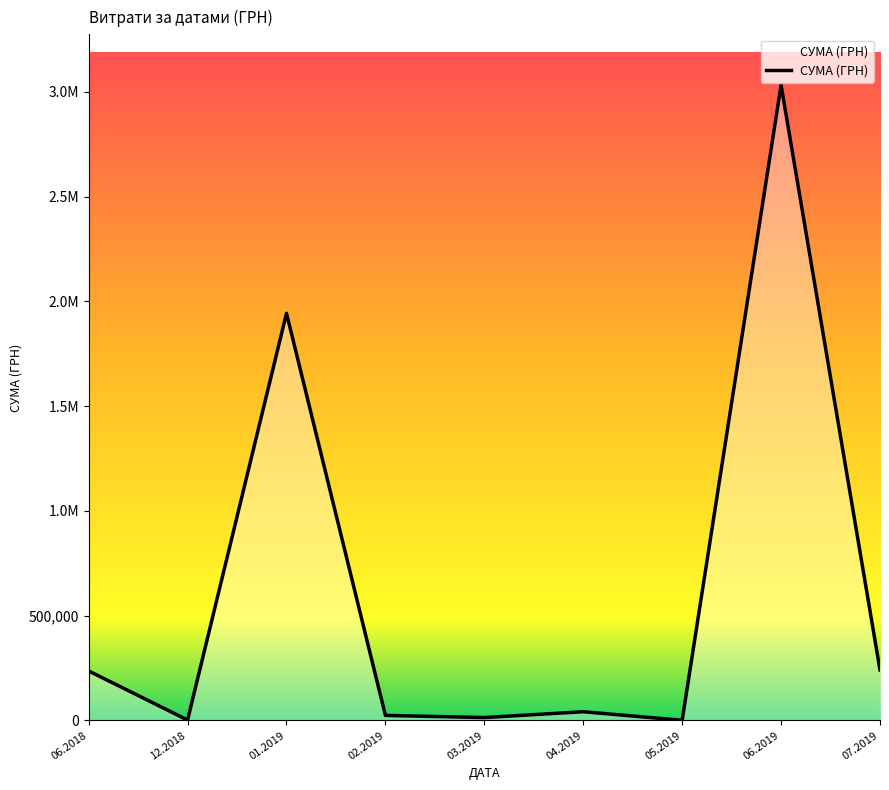

Is this an area chart (filled region under the line)?

Yes